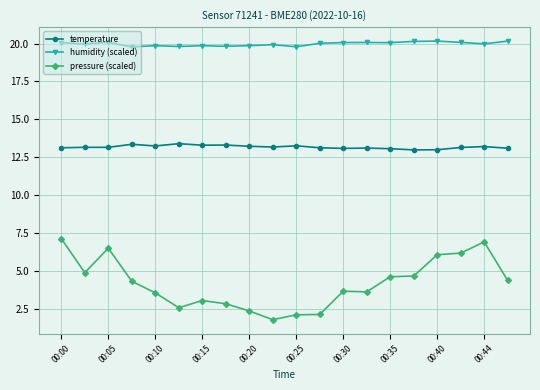

What is the difference between the maximum and minimum values in the pressure (scaled) series?

5.3